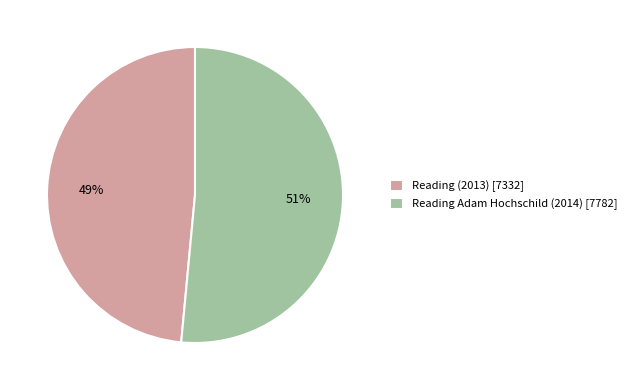

Which category has the biggest portion of the pie?

Reading Adam Hochschild (2014)